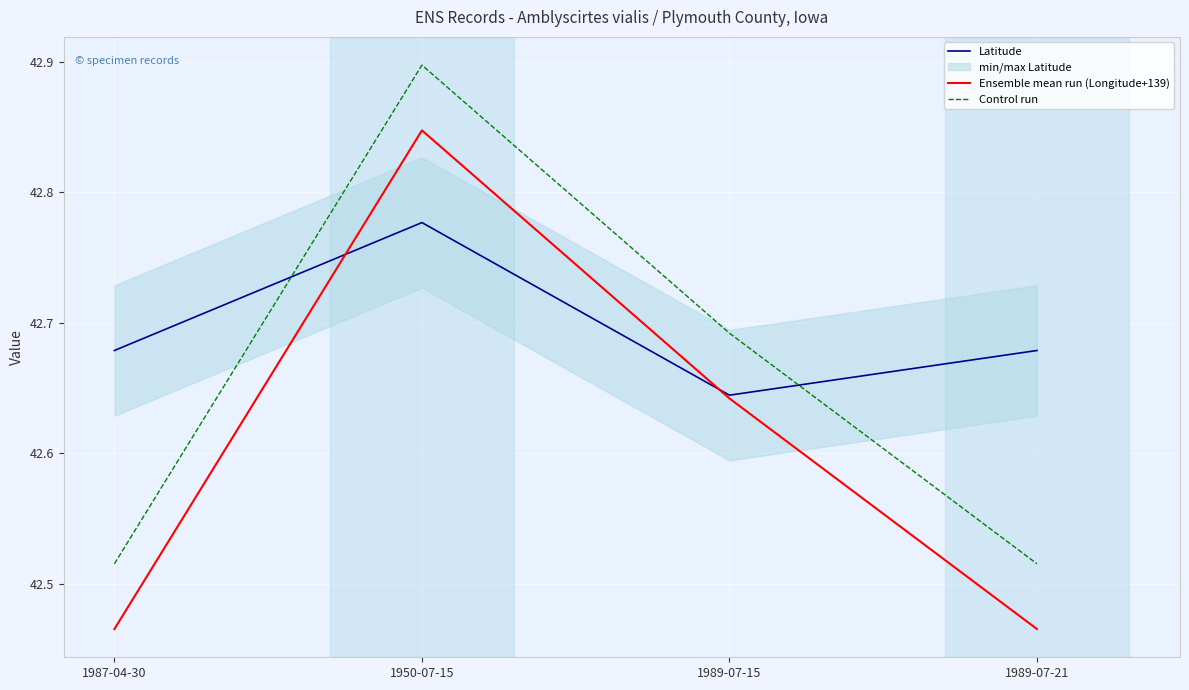

How many times do Control run and Latitude cross each other?

2